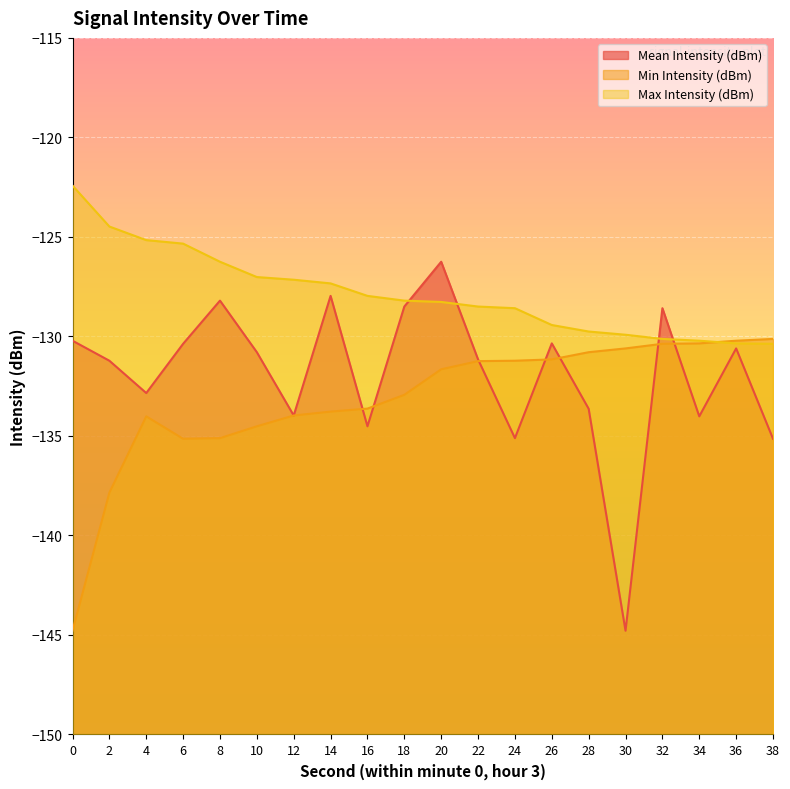

Which series has the widest spread of values?

Mean Intensity (dBm)